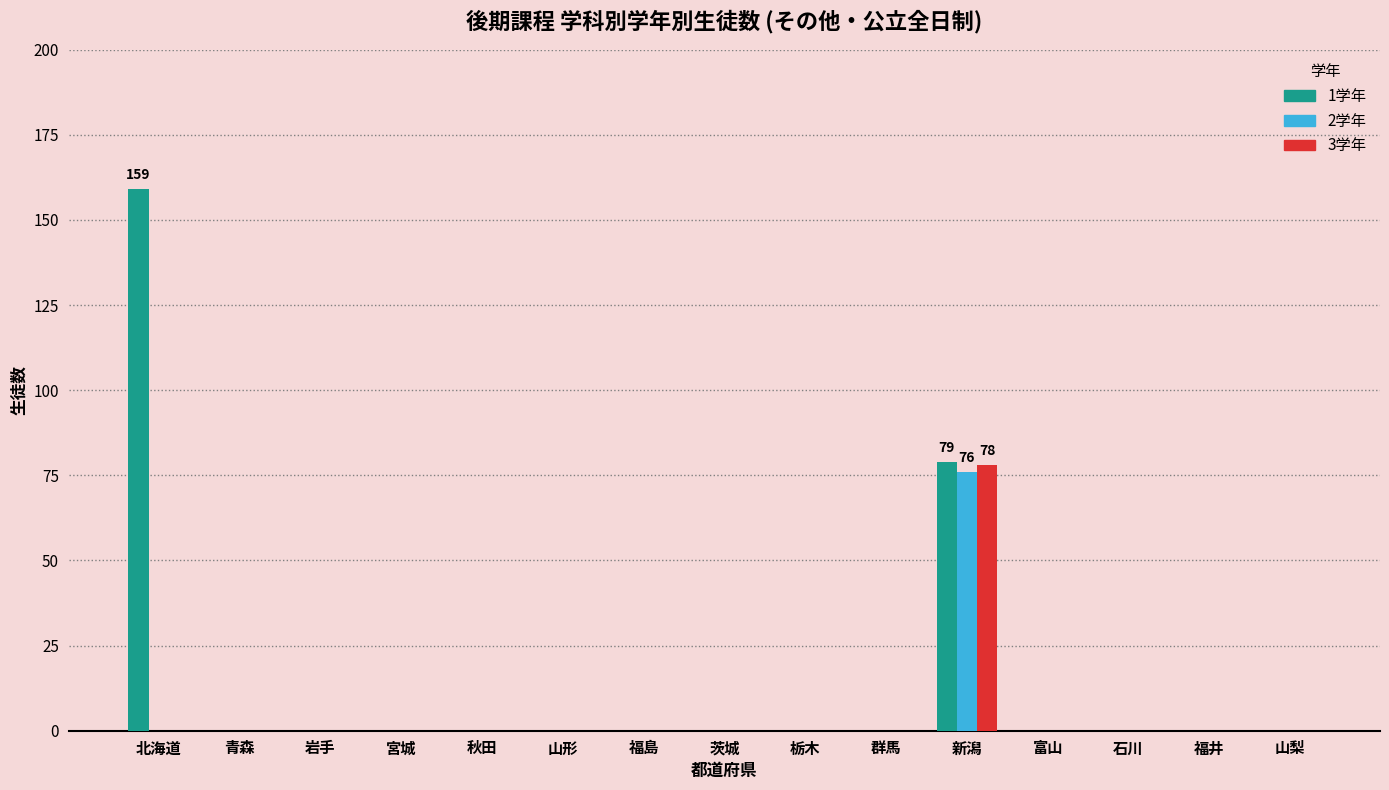

True or false: 1学年 has a value of 79 at 新潟.

True